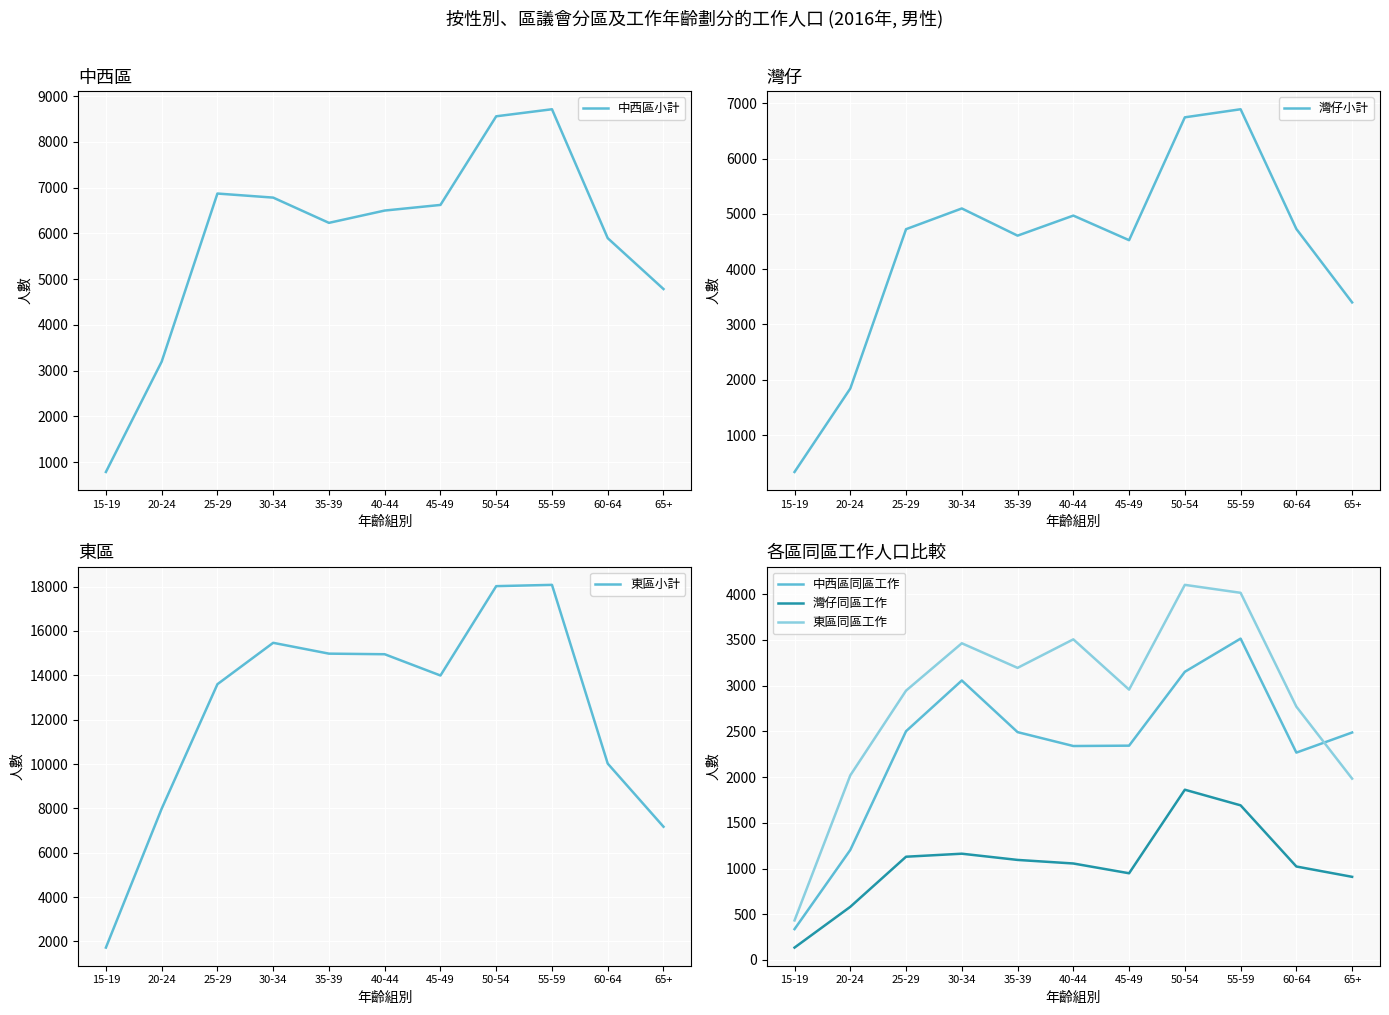

True or false: 東區同區工作 and 東區小計 intersect in this chart.

False